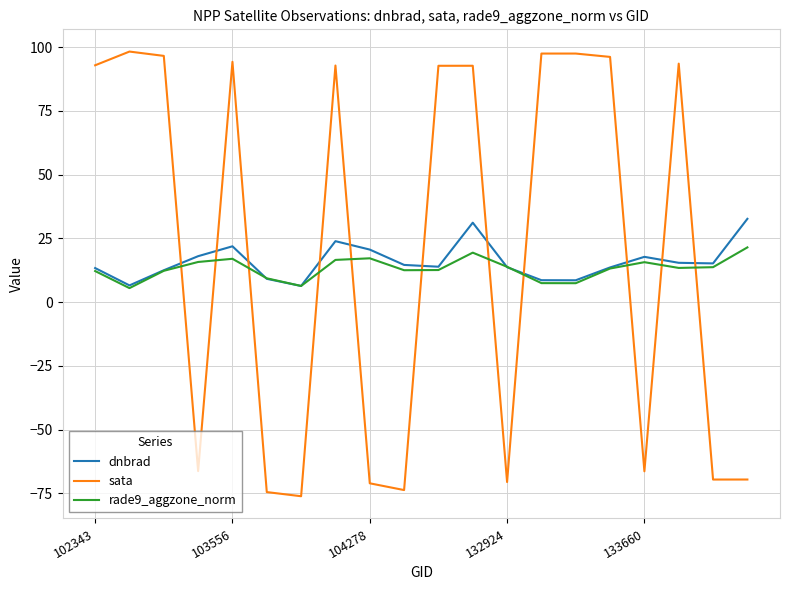

What is the minimum value for rade9_aggzone_norm?

5.5